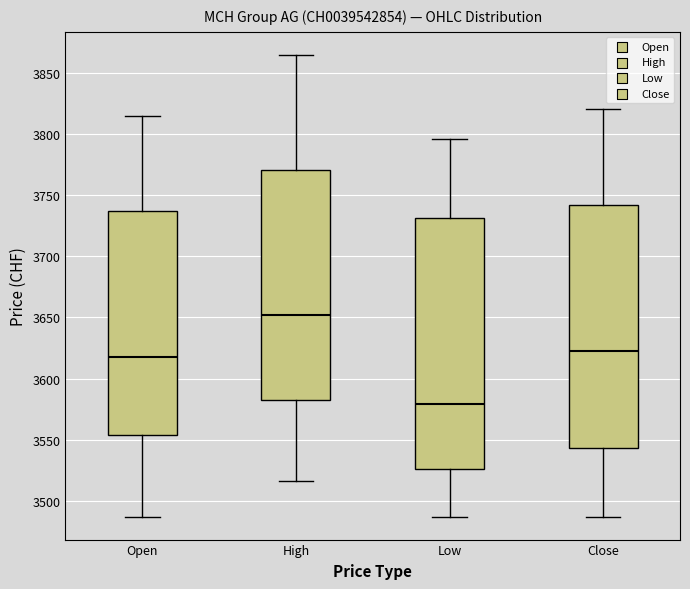

Where does the median line of the box for High sit on the y-axis? The values are not printed on the chart, so give them approximately, as read against the axis.

3650